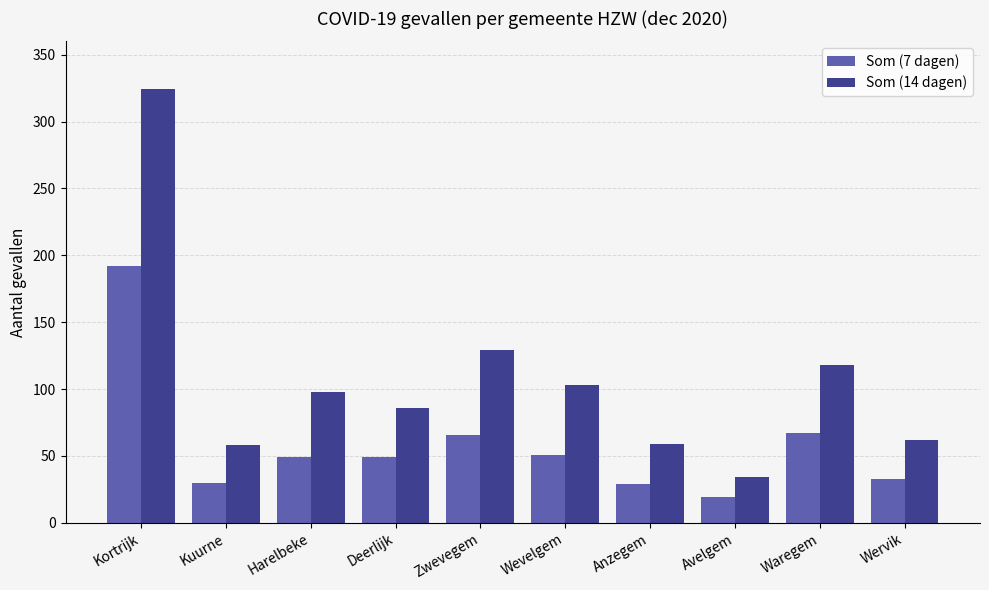

What is the spread (max minus min) of values at Waregem?

51